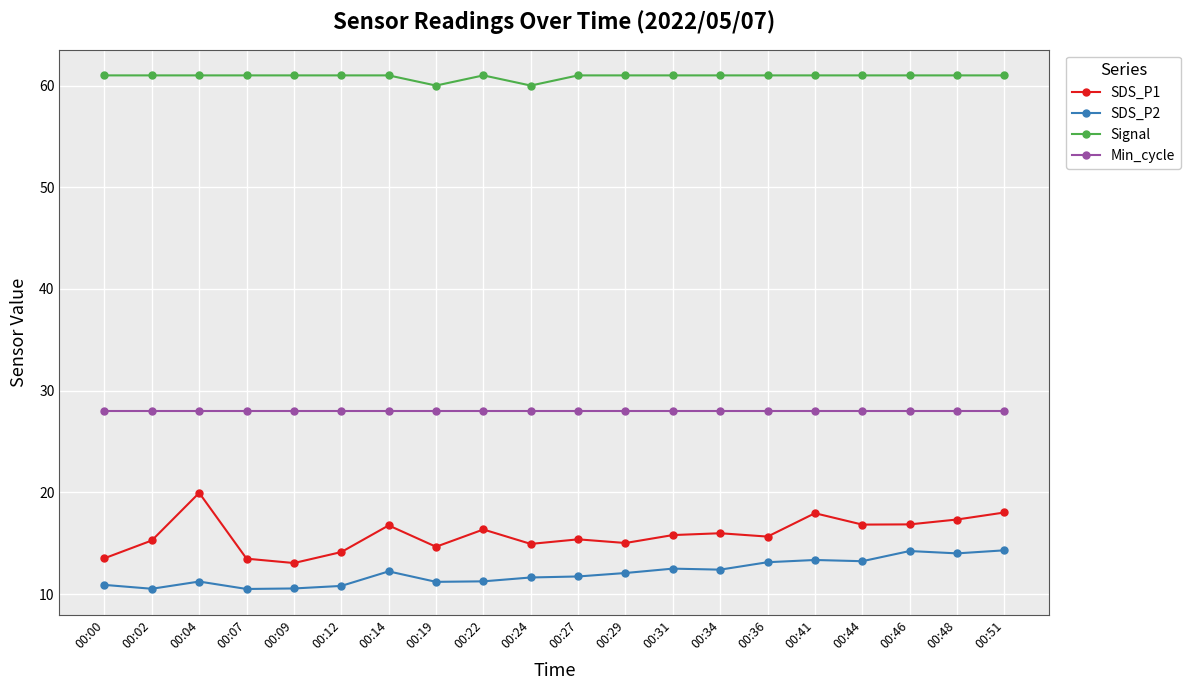

What is the minimum value for SDS_P2?

10.5